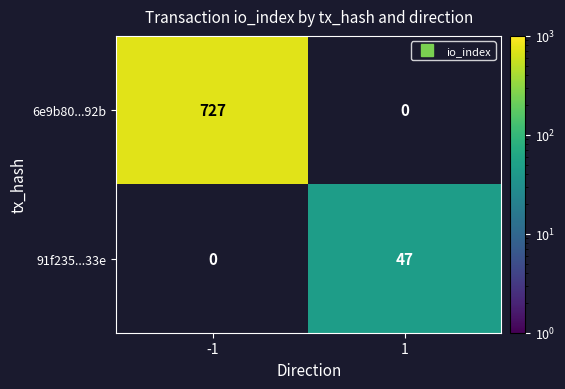

Rank the series by their average value, from highest to lowest.

6e9b80...92b, 91f235...33e